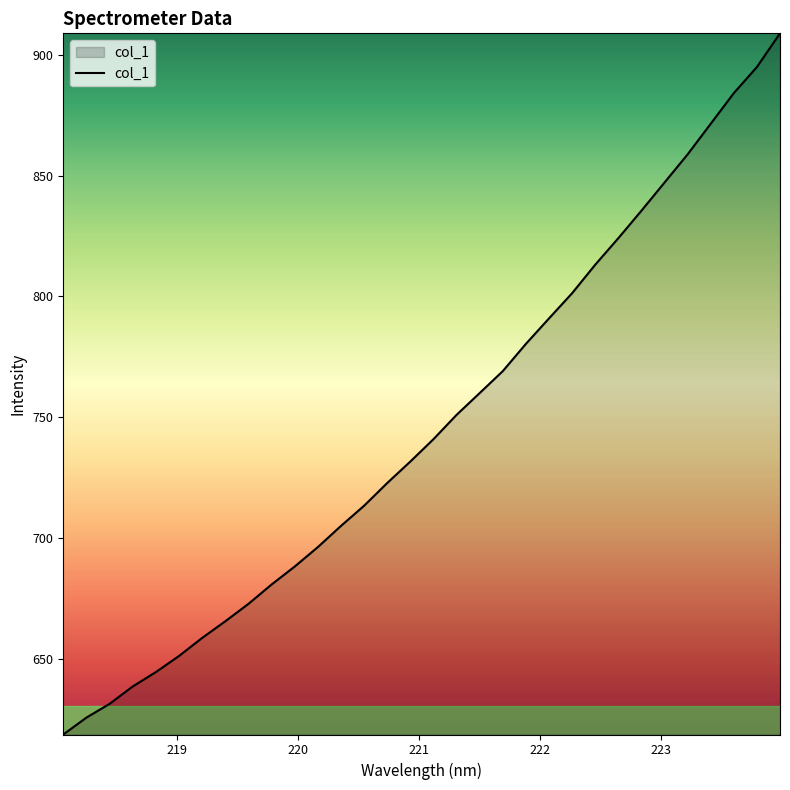

What is the difference between the maximum and minimum values?

290.3